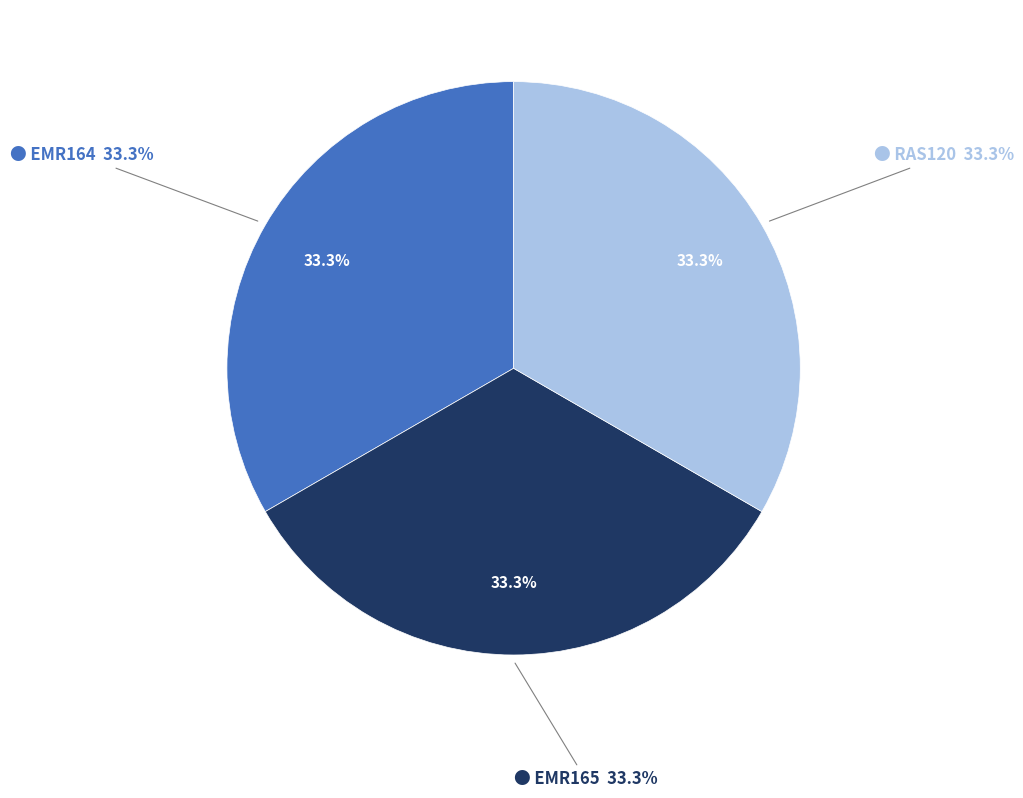

What is the smallest slice in the pie chart?

EMR164